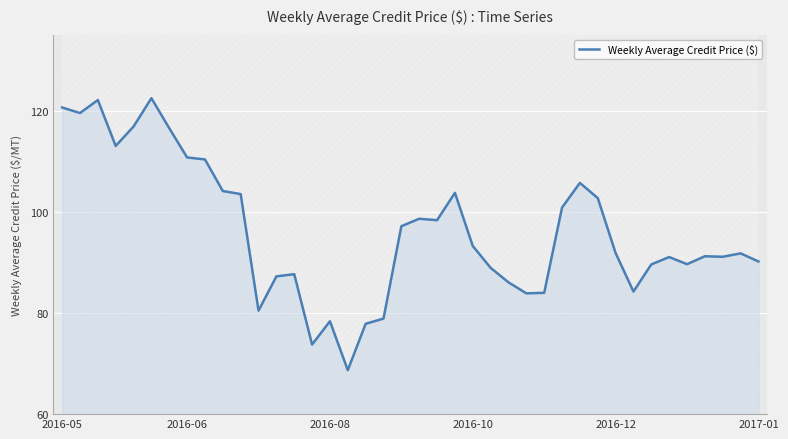

How many lines are shown in the chart?

1